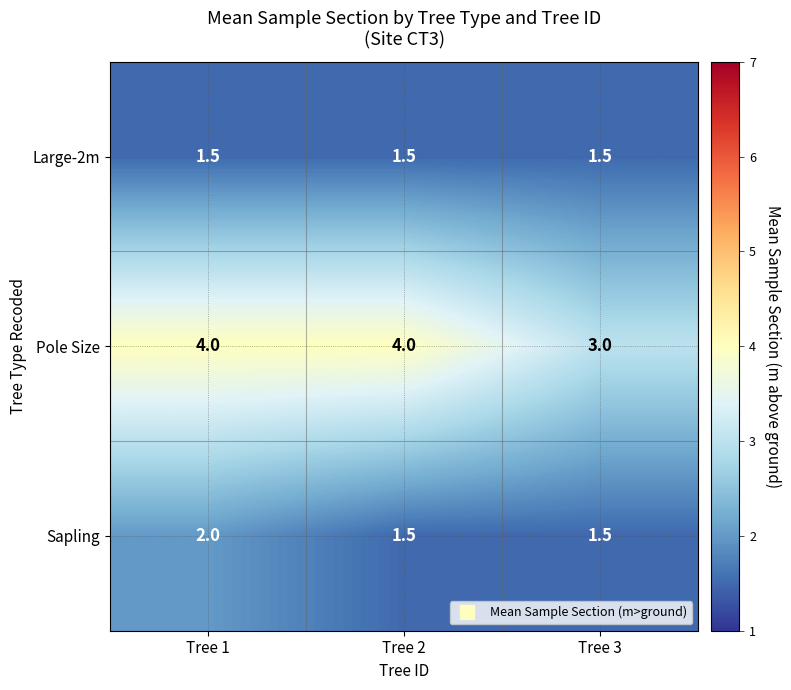

Count the Pole Size values in the range 3 to 4.

3